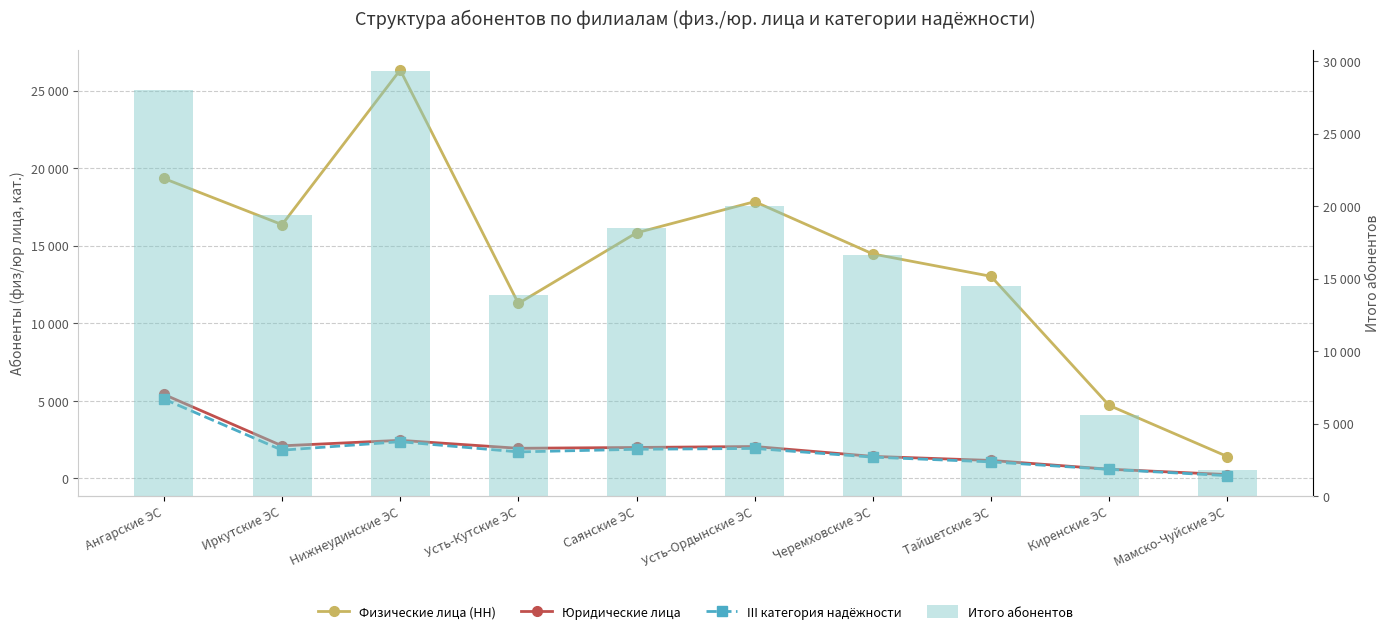

List the series in order of their peak value, lowest first.

III категория надёжности, Юридические лица, Физические лица (НН), Итого (абоненты)